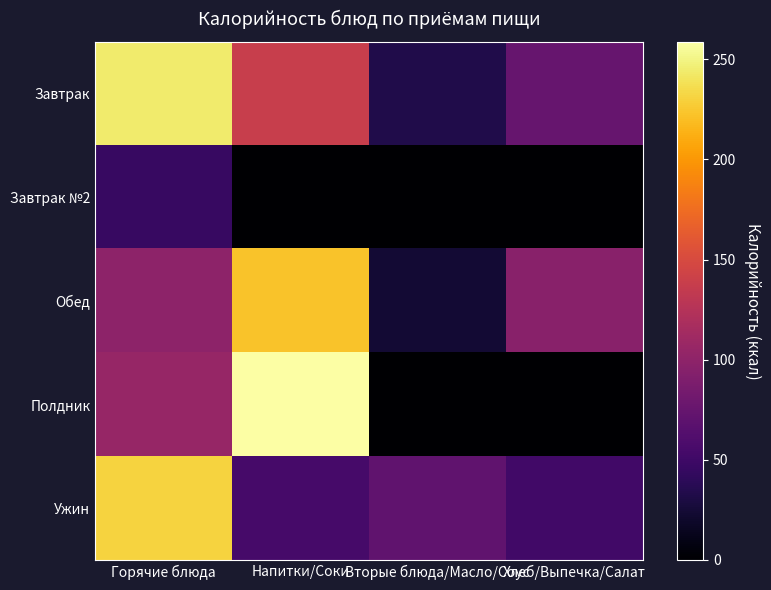

Which has a higher value, Горячие блюда or Вторые блюда/Масло/Соус?

Горячие блюда